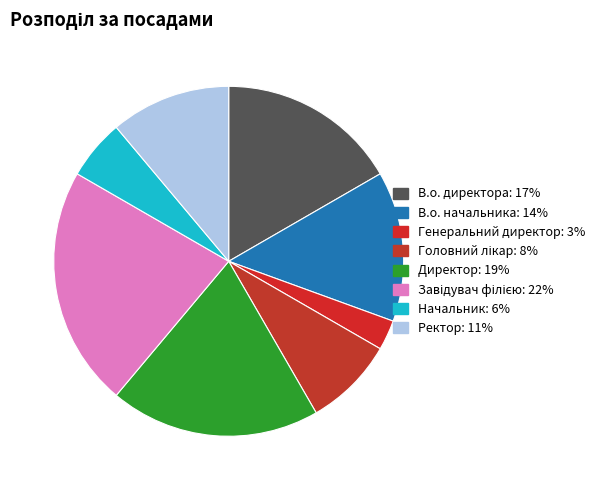

Is there any slice that represents more than half of the pie?

No